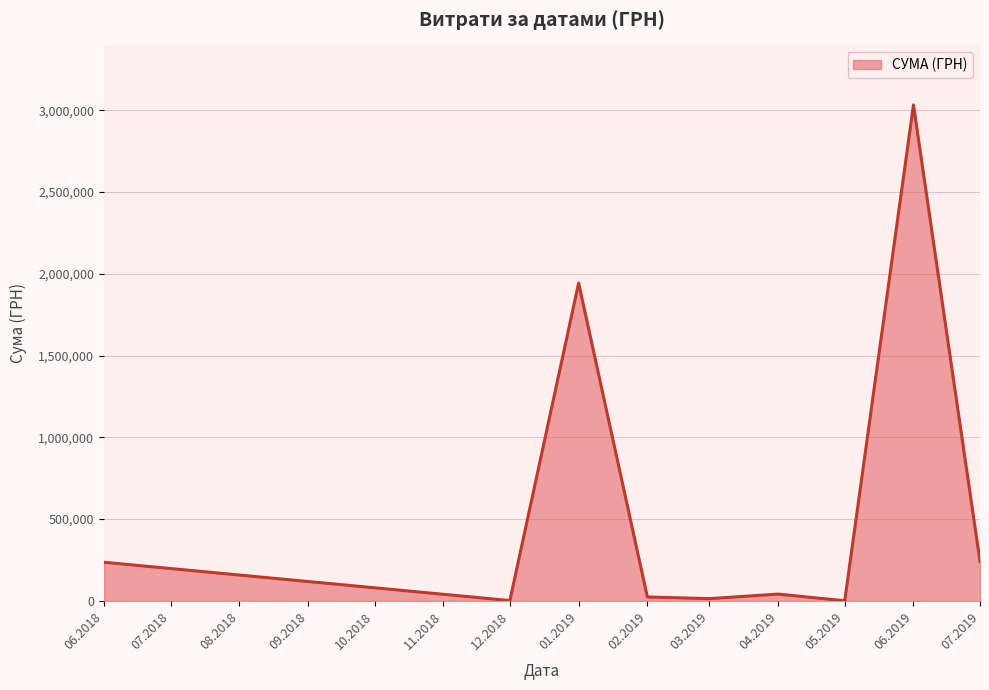

What is the difference between the values at 06.2019 and 06.2018?

2795819.0